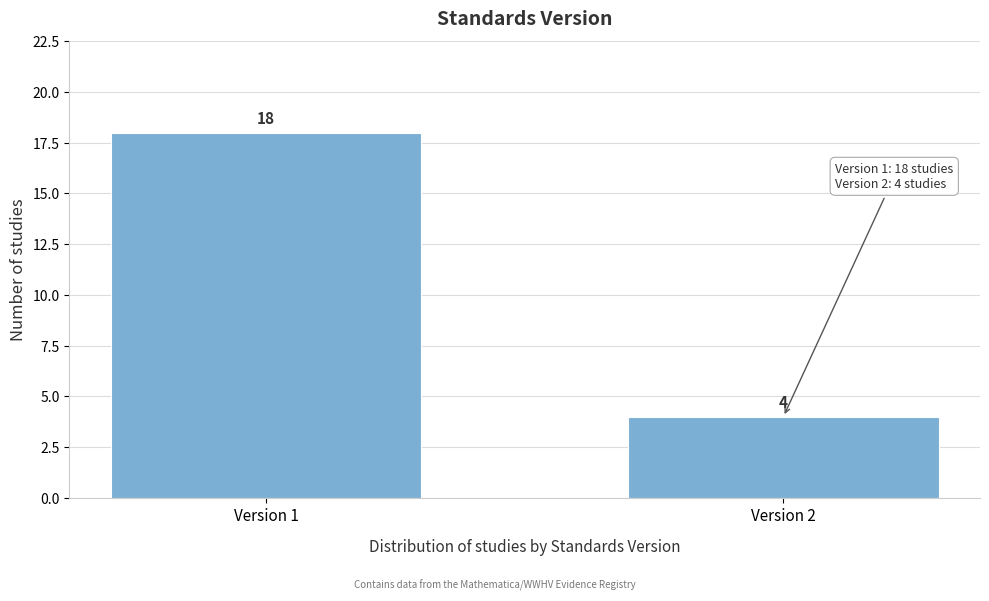

Reading left to right, transcribe all the data shown in this chart.

18	4